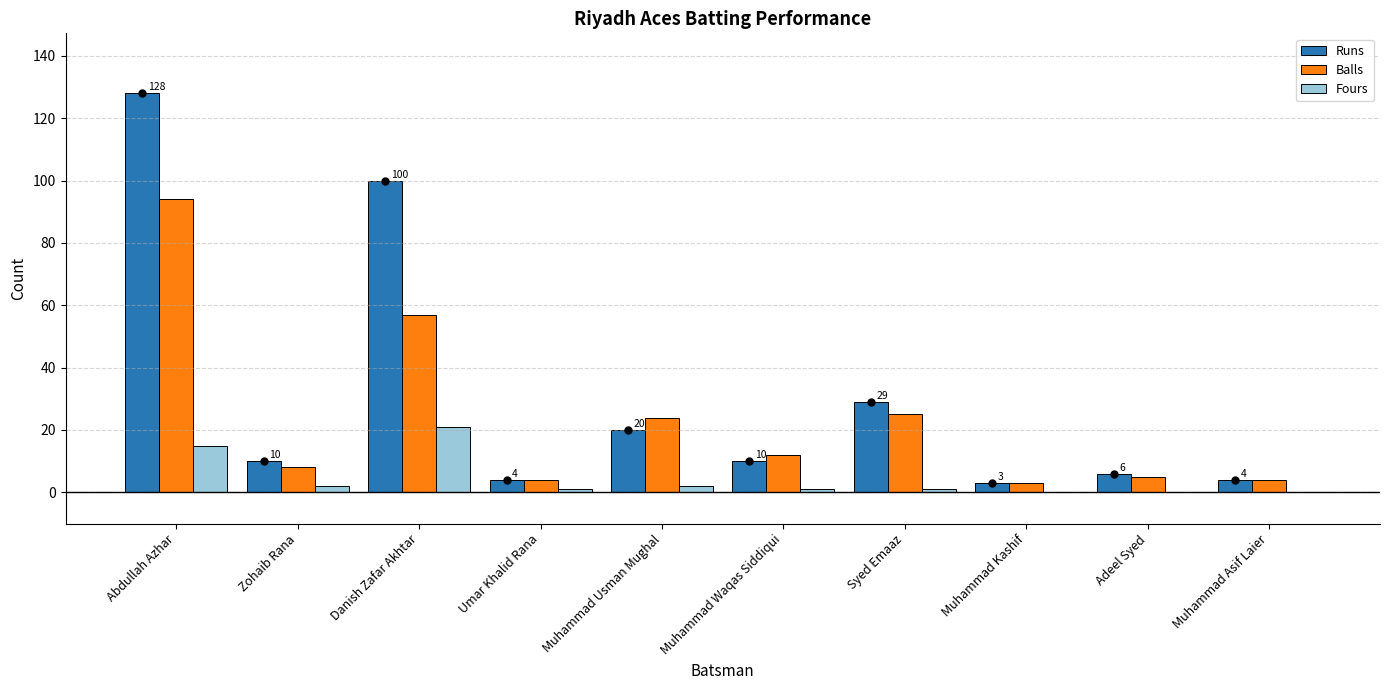

How many data points does each series have?

10